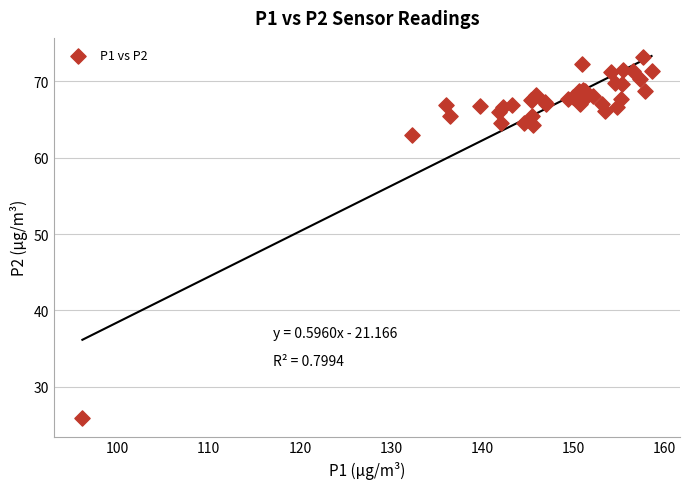

What Y value in the scatter plot is closest to 49?

63.0